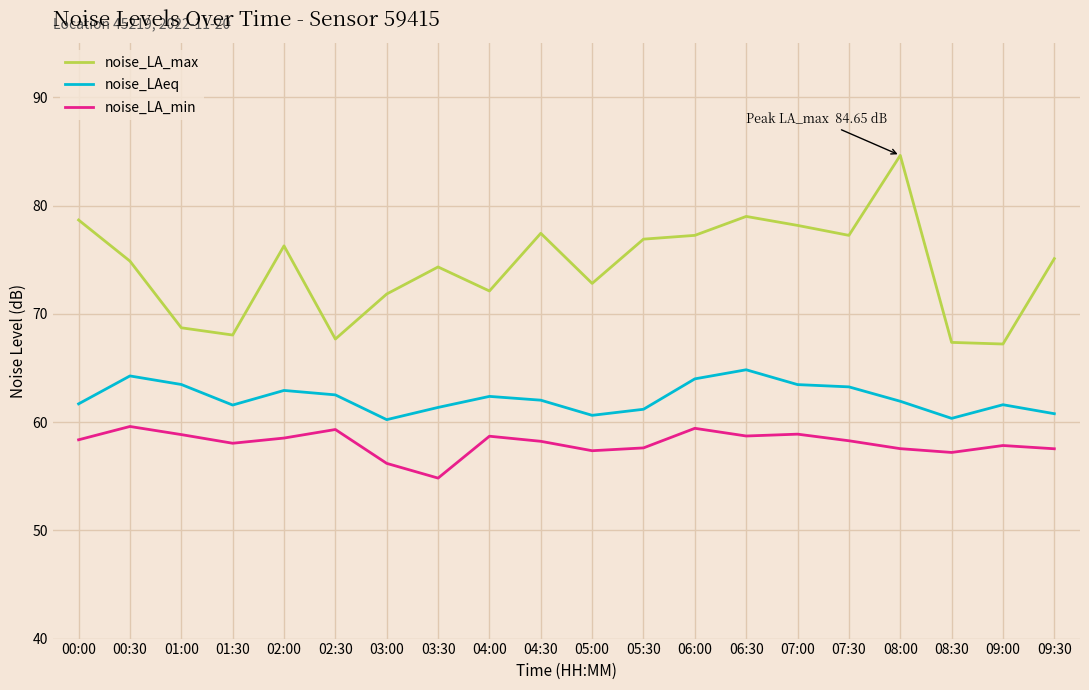

List the series in order of their overall mean, highest first.

noise_LA_max, noise_LAeq, noise_LA_min